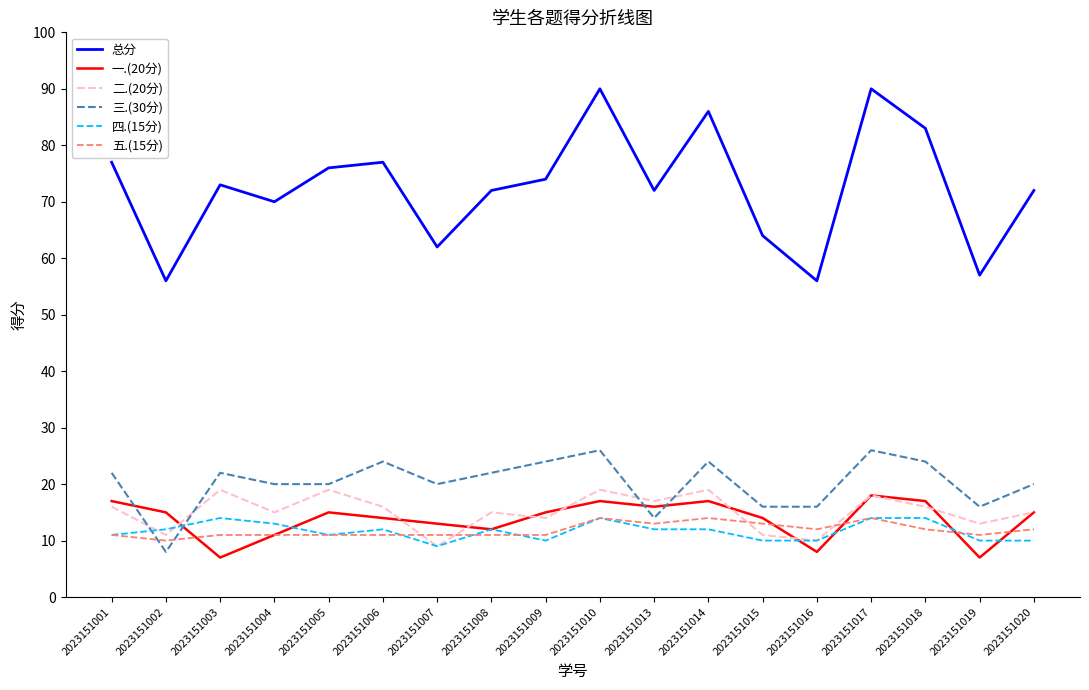

True or false: 总分 and 一.(20分) intersect in this chart.

False